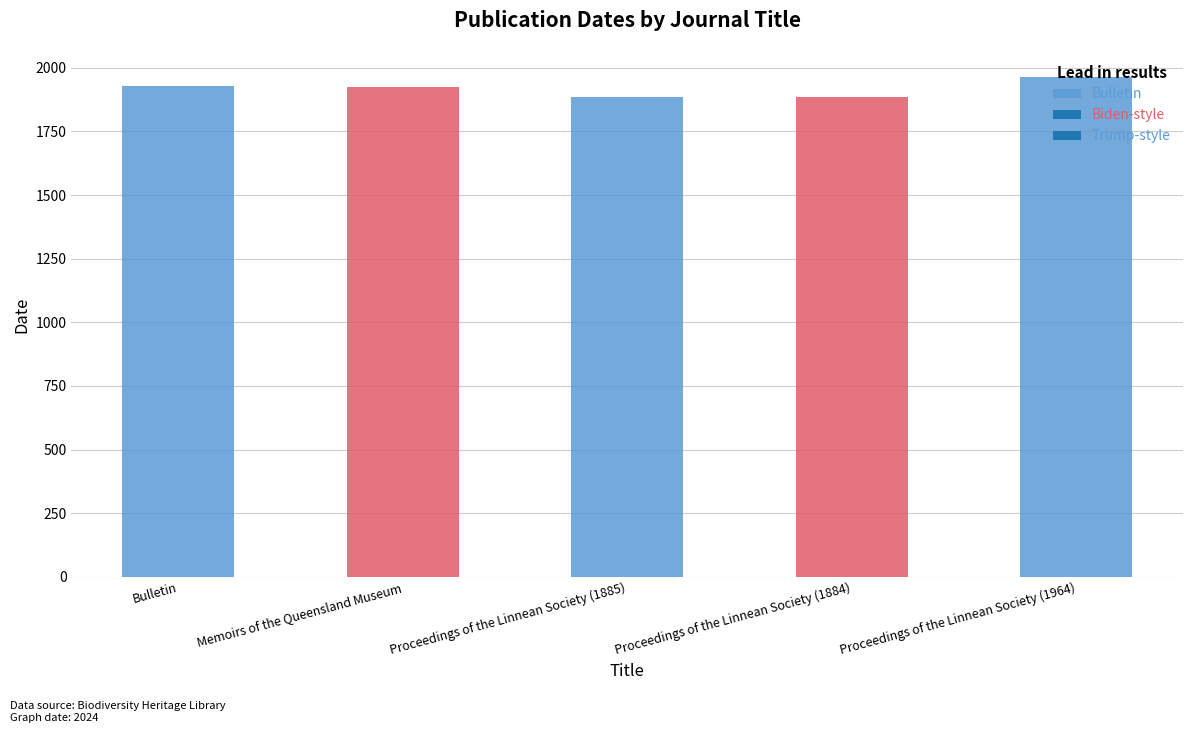

At which label is the value closest to 1924?

Memoirs of the Queensland Museum